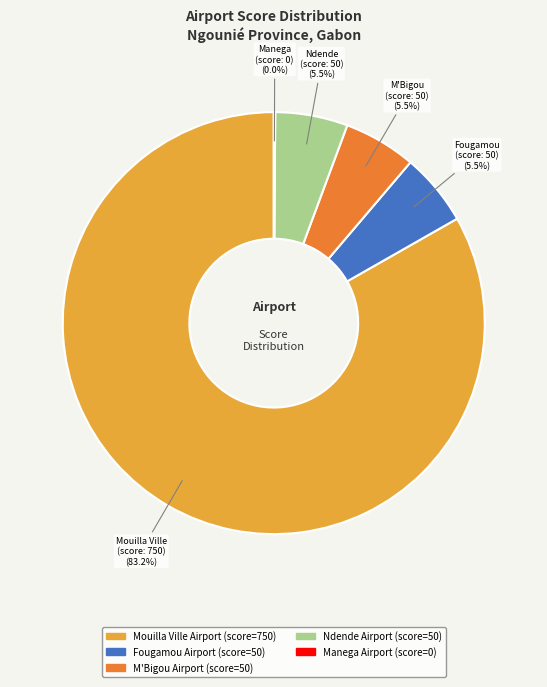

Which slice is the largest?

Mouilla Ville Airport